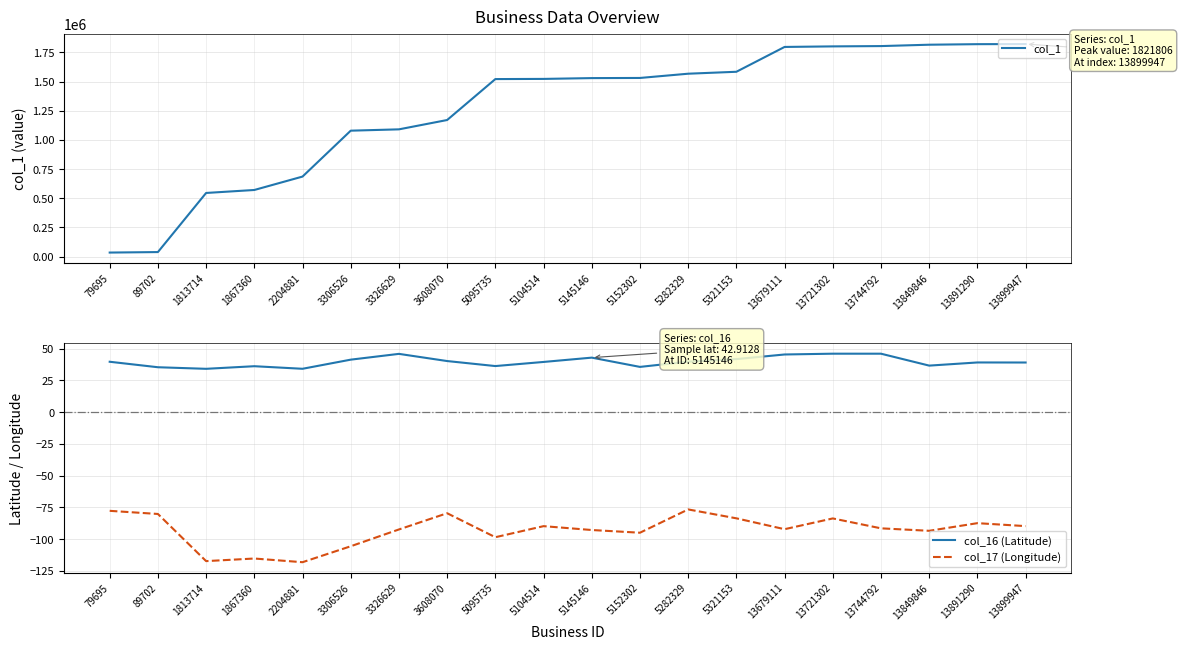

Is the value of col_1 at 5321153 greater than the value of col_16 (Latitude) at 5152302?

Yes